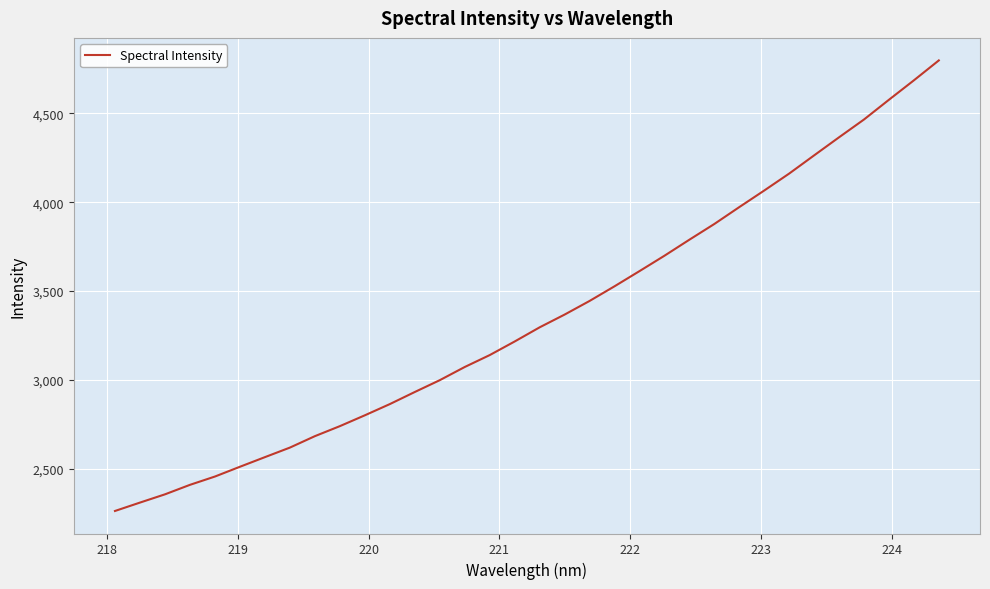

What is the maximum value shown in the chart?

4798.1